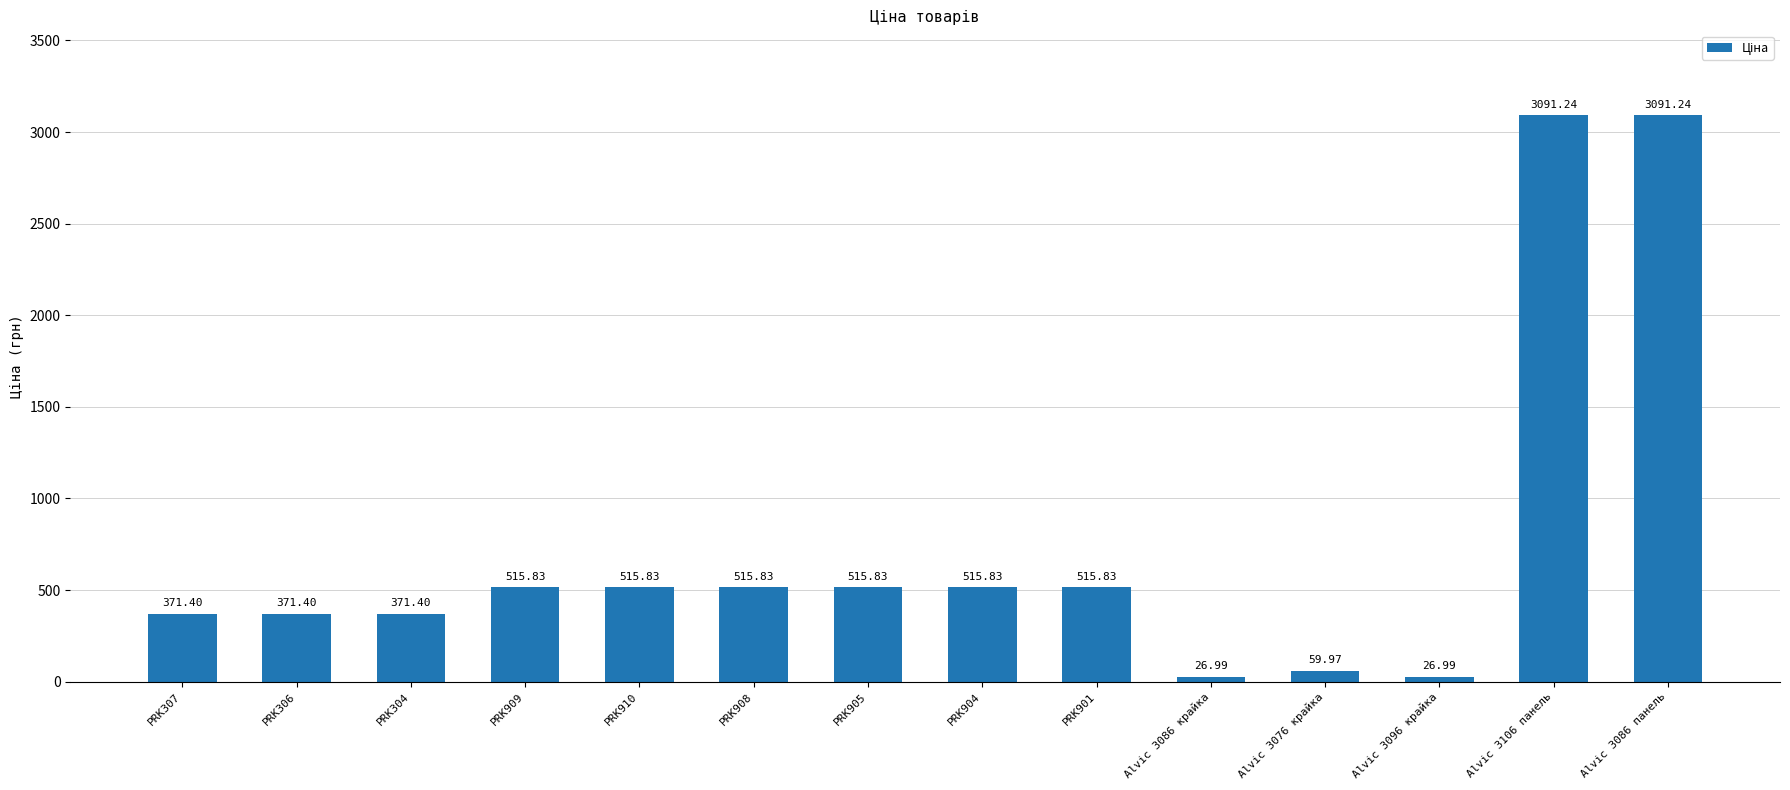

Approximately how many times larger is the value at PRK910 compared to PRK905?

1.0